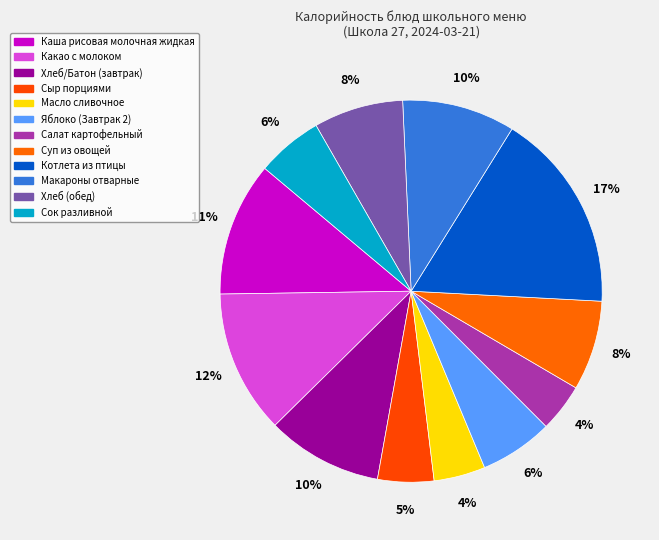

Count the number of slices in the pie.

12